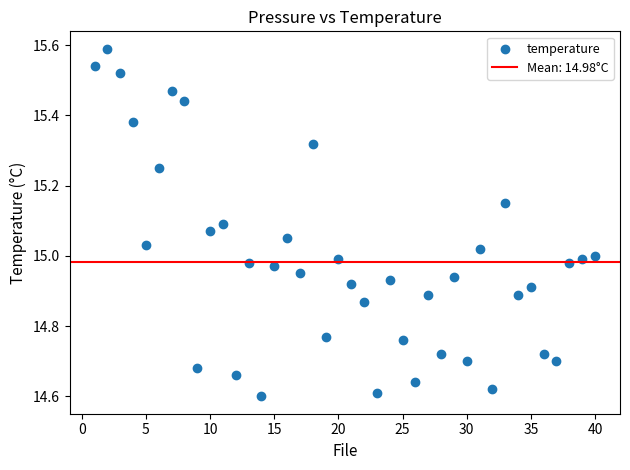

What is the range of X values (max minus min)?

39.0